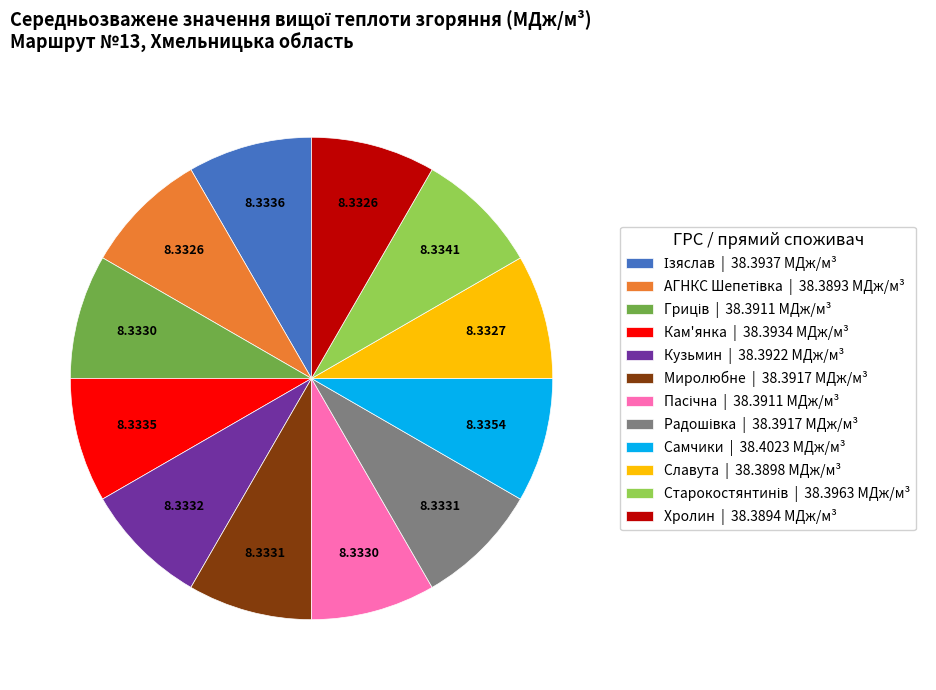

Is Кам'янка | 38.3934 MДж/м³ the majority of the pie?

No